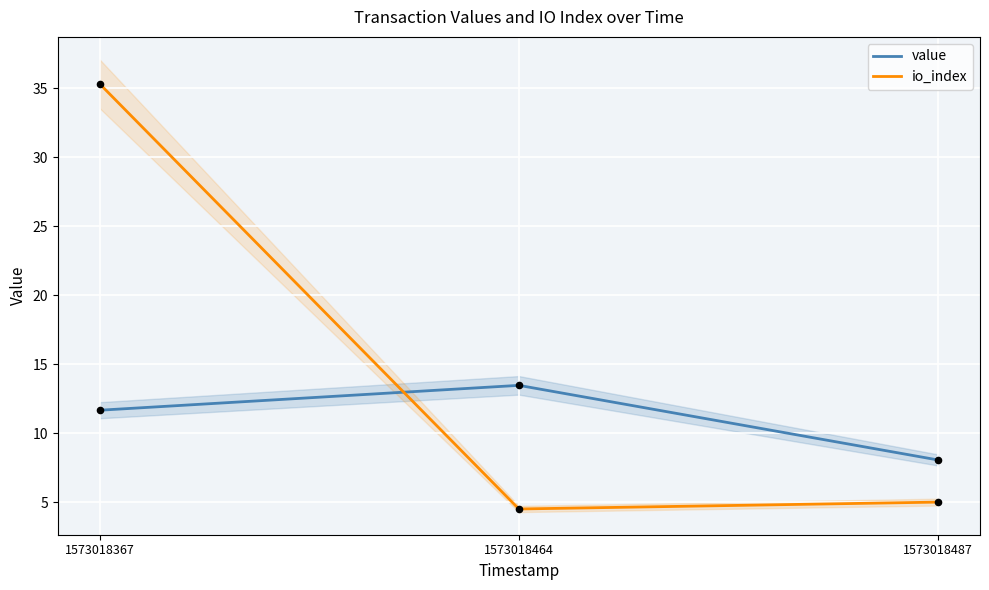

Which series has the widest spread of Y values?

io_index